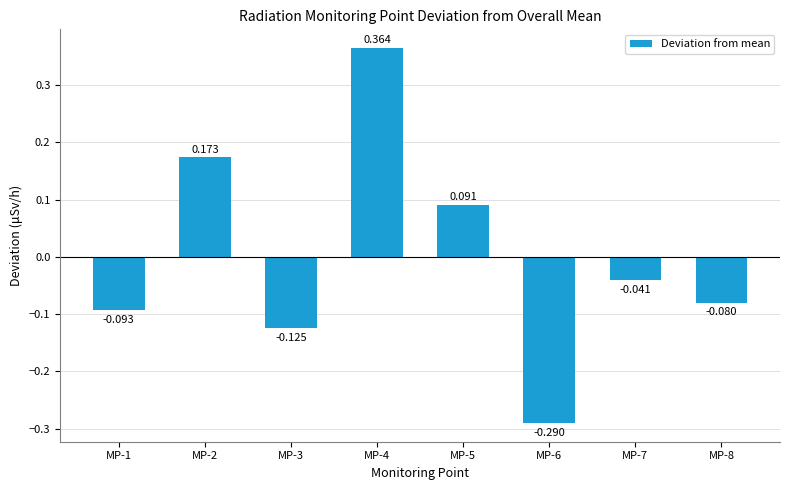

How many bars are there in total?

8